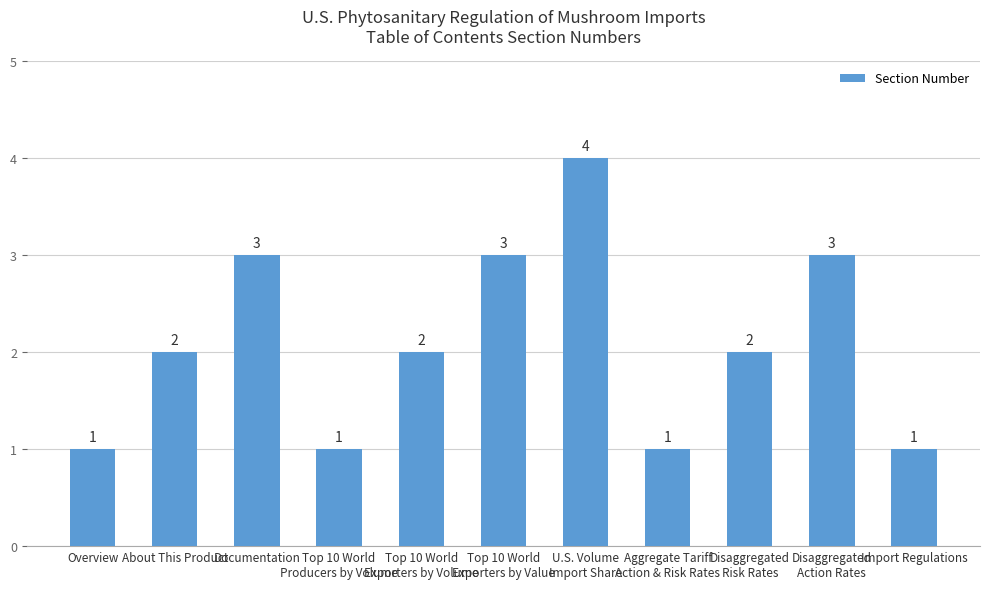

How many bars are there in total?

11